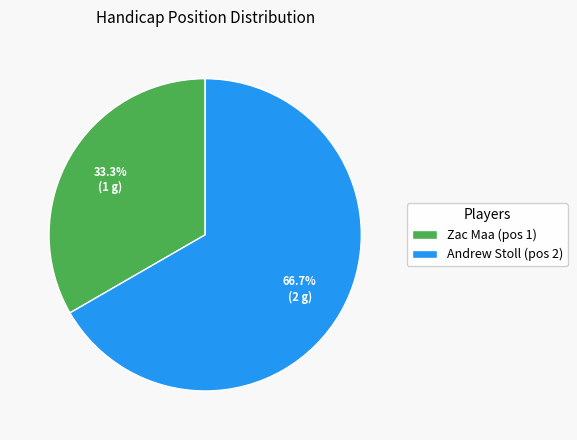

To the nearest percent, what percentage of the pie is Zac Maa?

33%